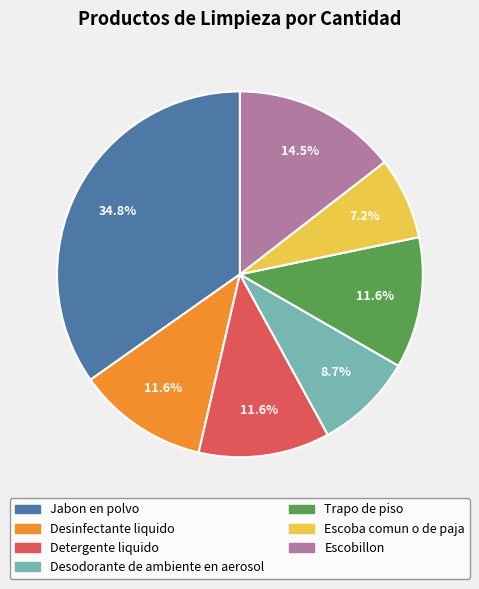

Does Escoba comun o de paja account for over 50% of the chart?

No